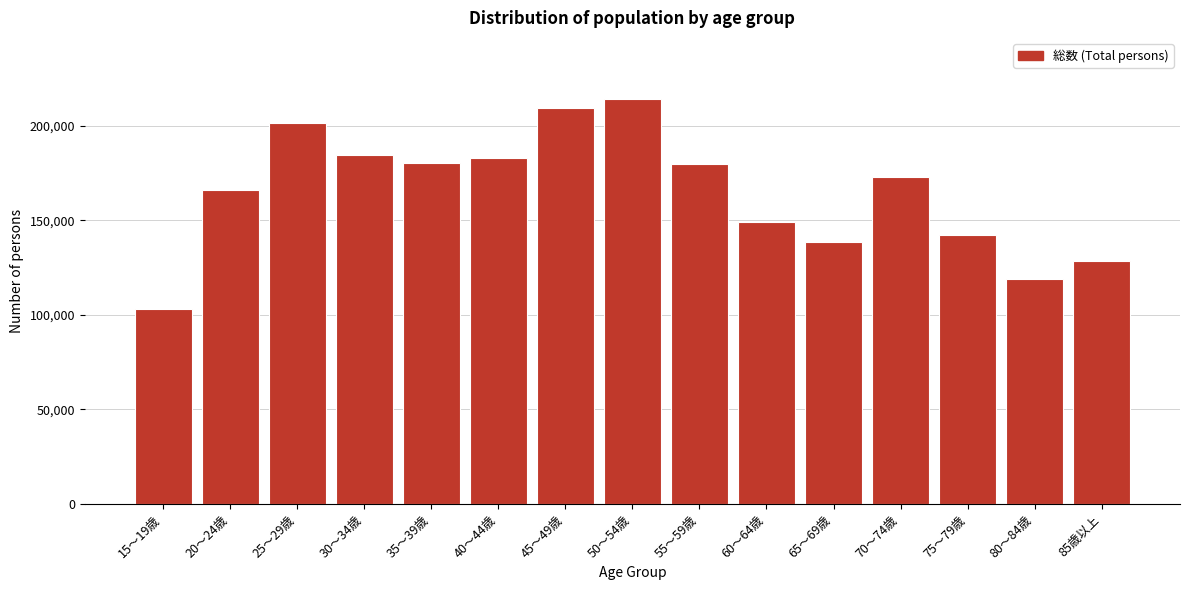

Is it true that the value at 70～74歳 is 231491?

False